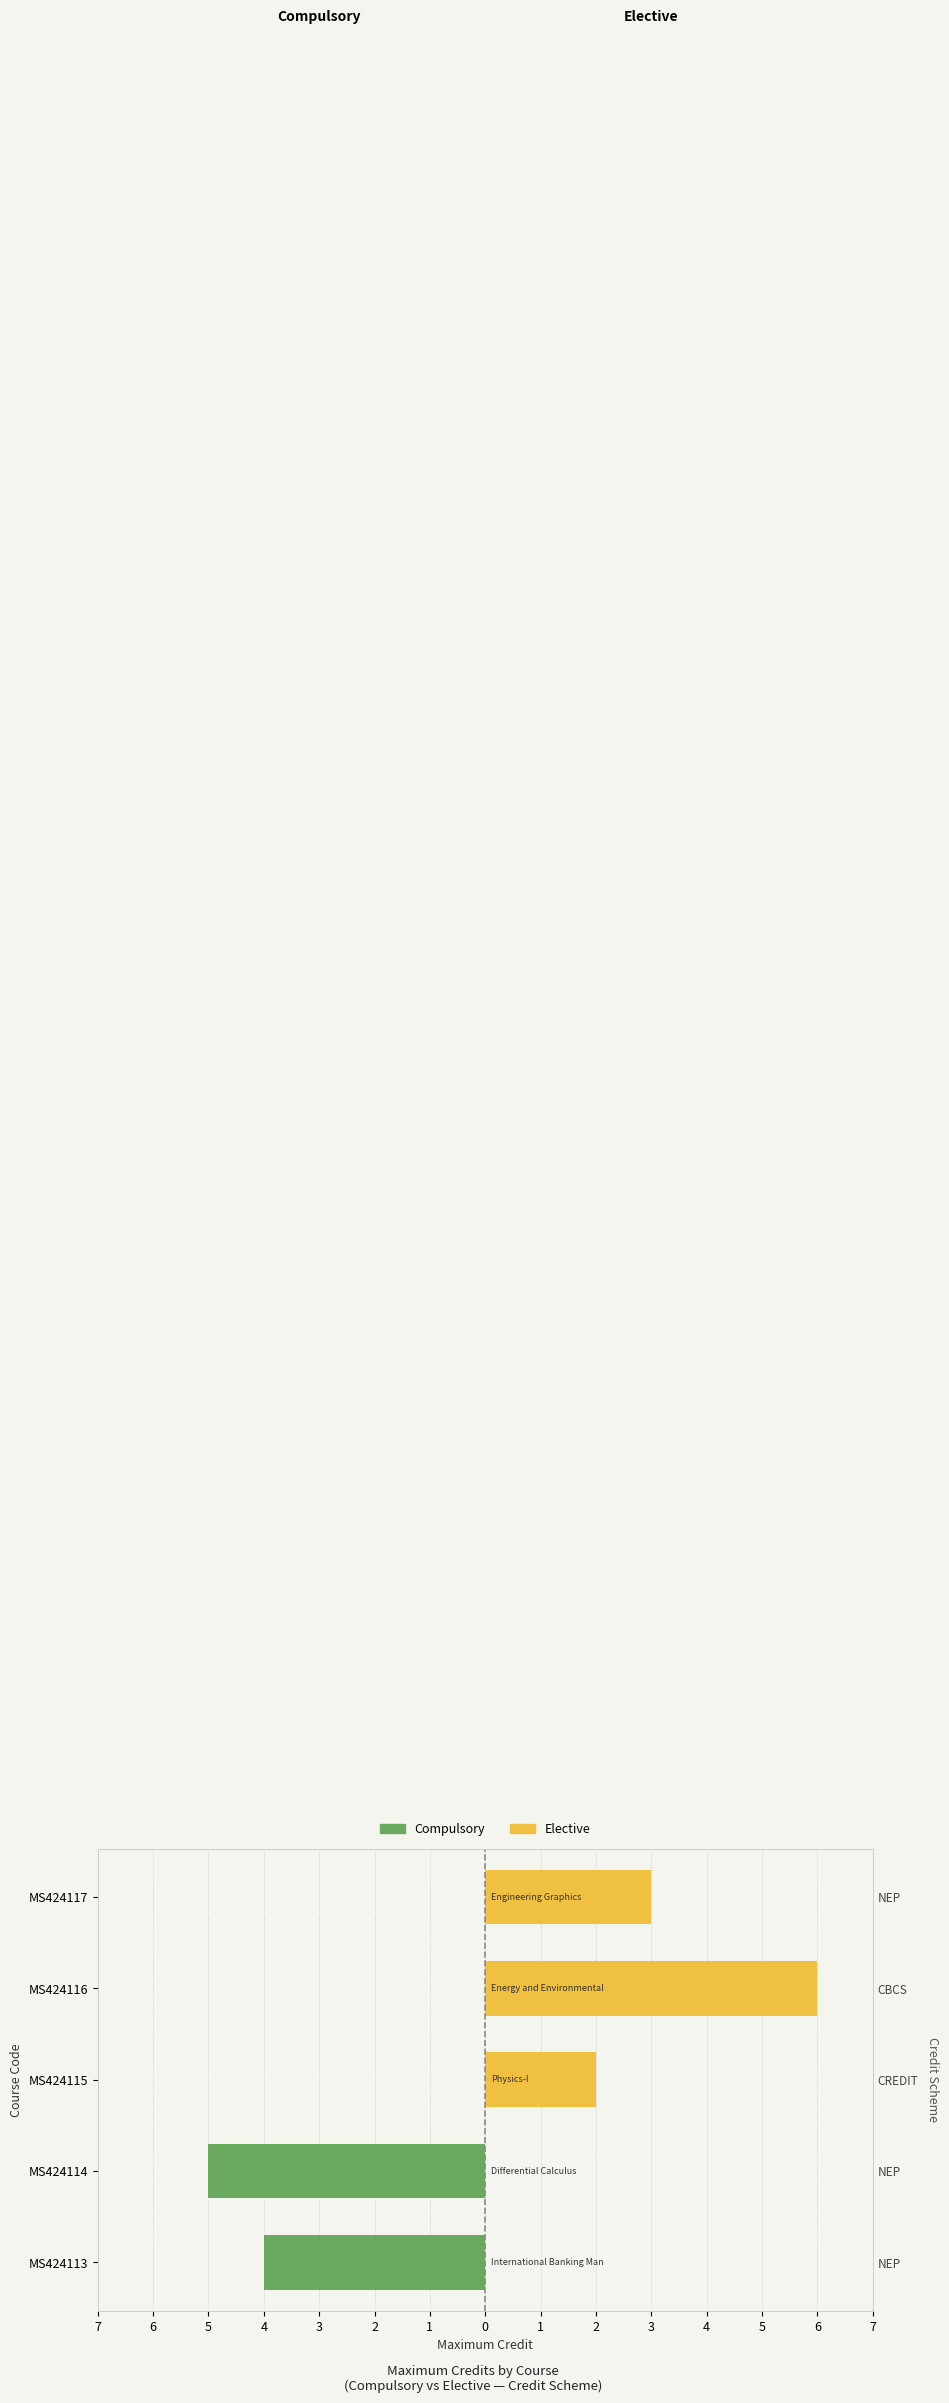

Reading left to right, extract all data points from this chart.

Compulsory: -4	-5	0	0	0
Elective: 0	0	2	6	3